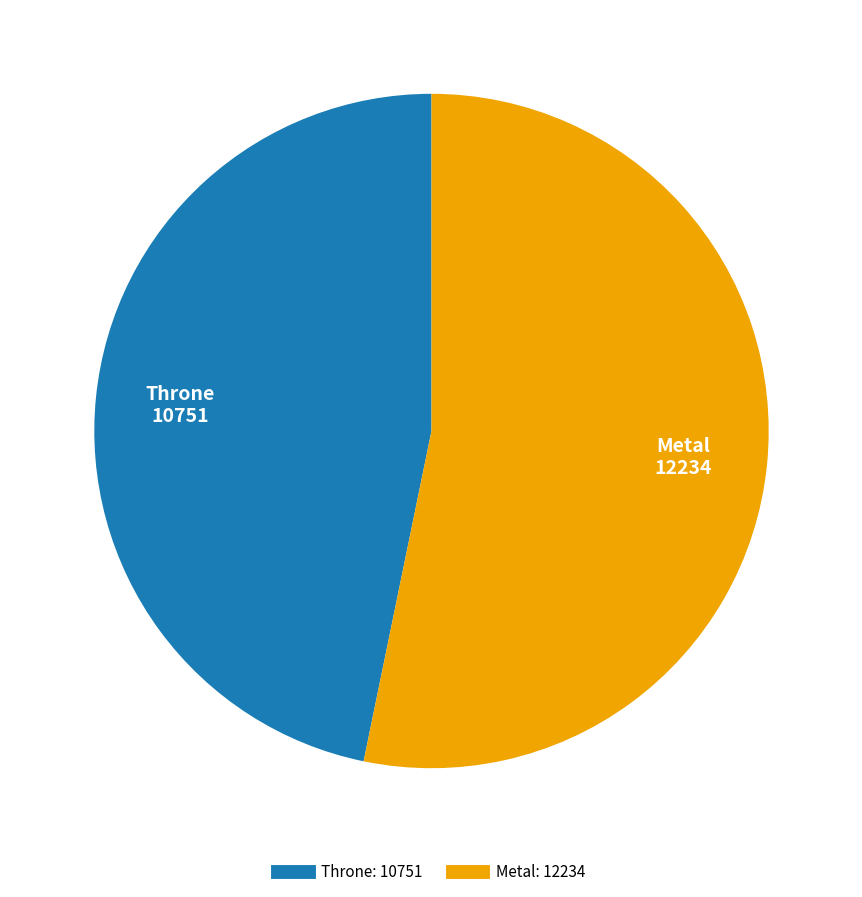

Rank the categories by value from highest to lowest.

Metal, Throne